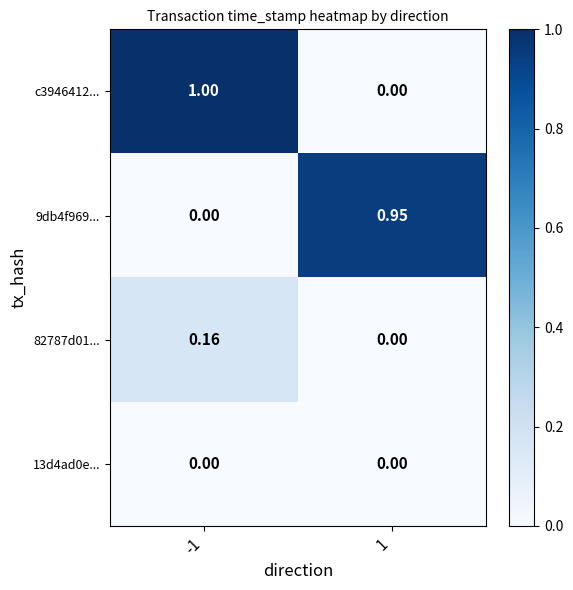

Is the value of c3946412... at -1 greater than the value of 82787d01... at -1?

Yes